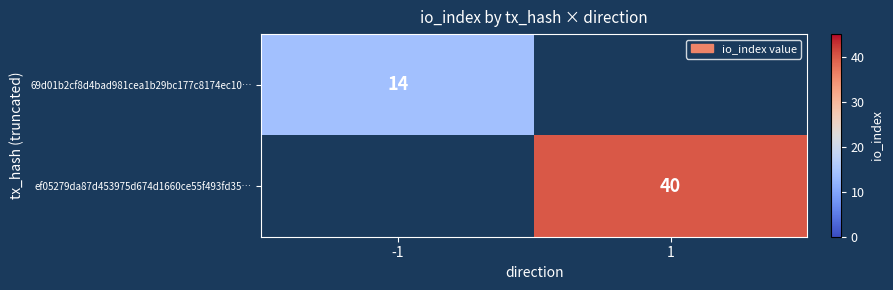

The ef05279da87d453975d674d1660ce55f493fd35… series shows 13 at 1. True or false?

False